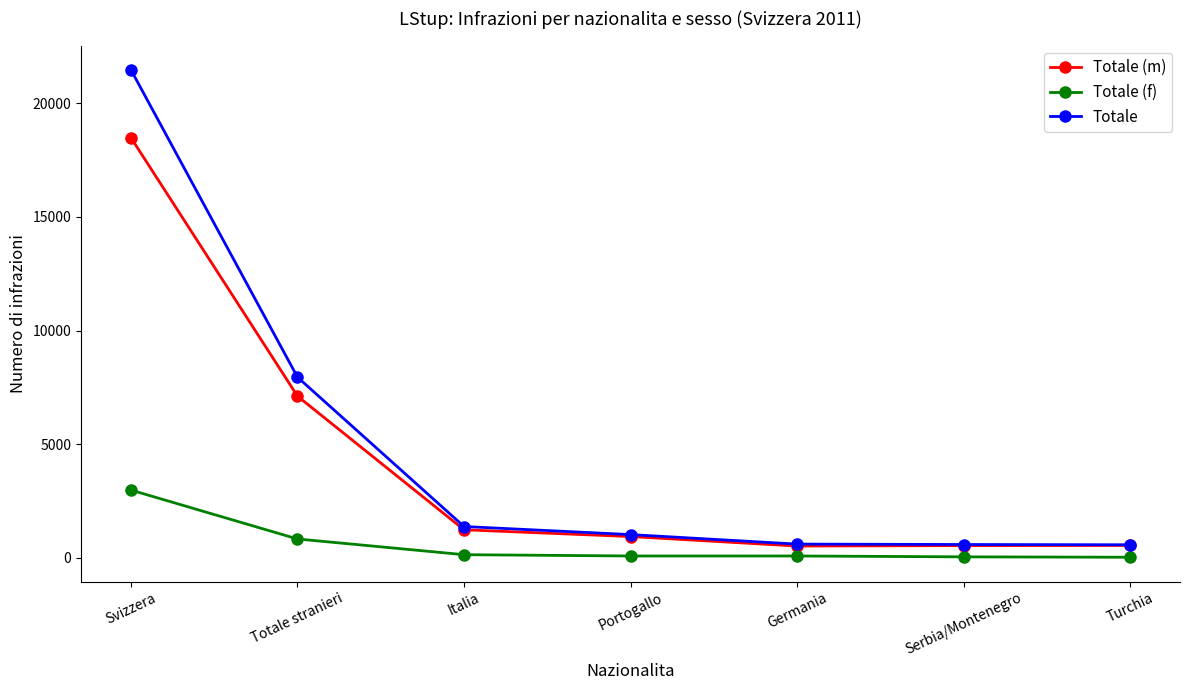

True or false: Totale (m) has a value of 523 at Germania.

True